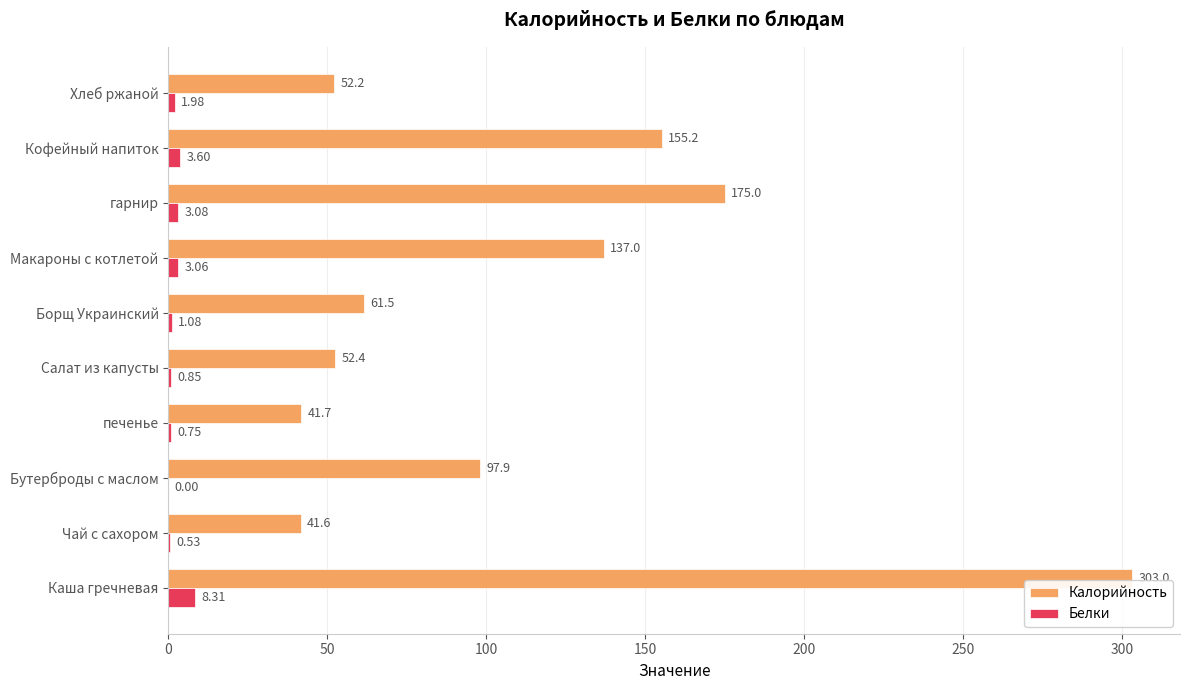

Is the value of Белки at Хлеб ржаной greater than the value of Калорийность at Борщ Украинский?

No